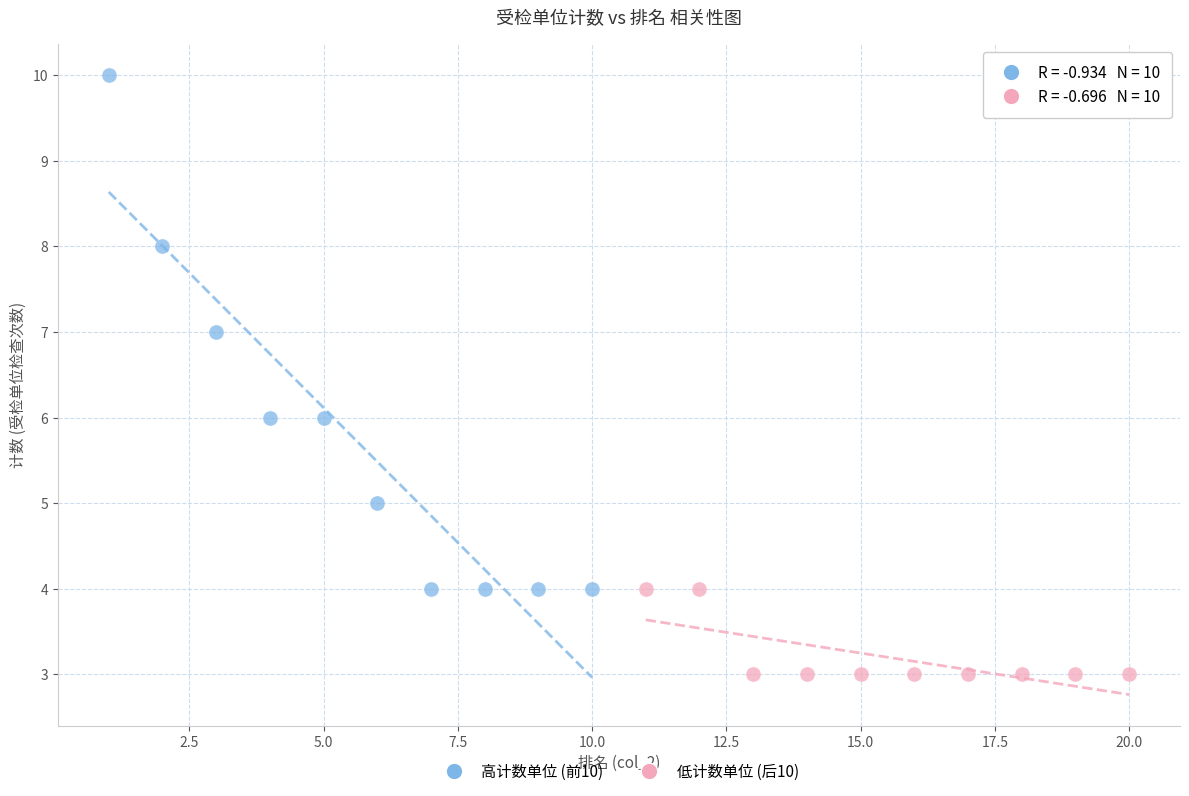

Which series has the widest spread of Y values?

高计数单位 (前10)